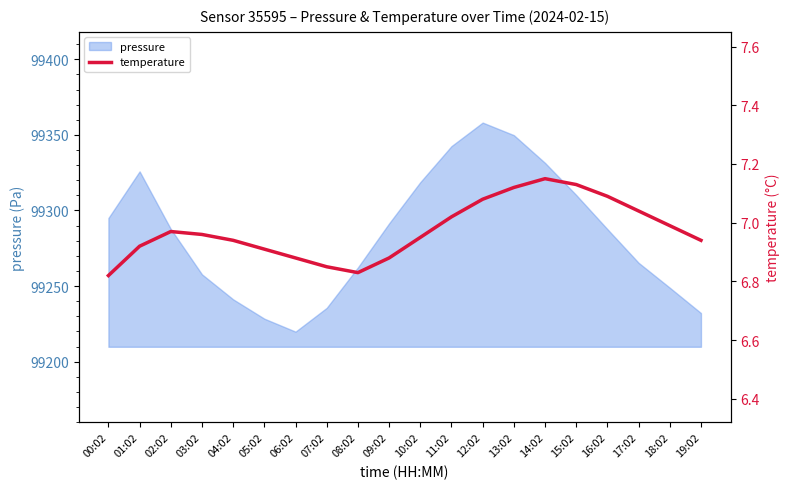

Reading right to left, extract all data points from this chart.

6.9	7.0	7.0	7.1	7.1	7.2	7.1	7.1	7.0	7.0	6.9	6.8	6.8	6.9	6.9	6.9	7.0	7.0	6.9	6.8